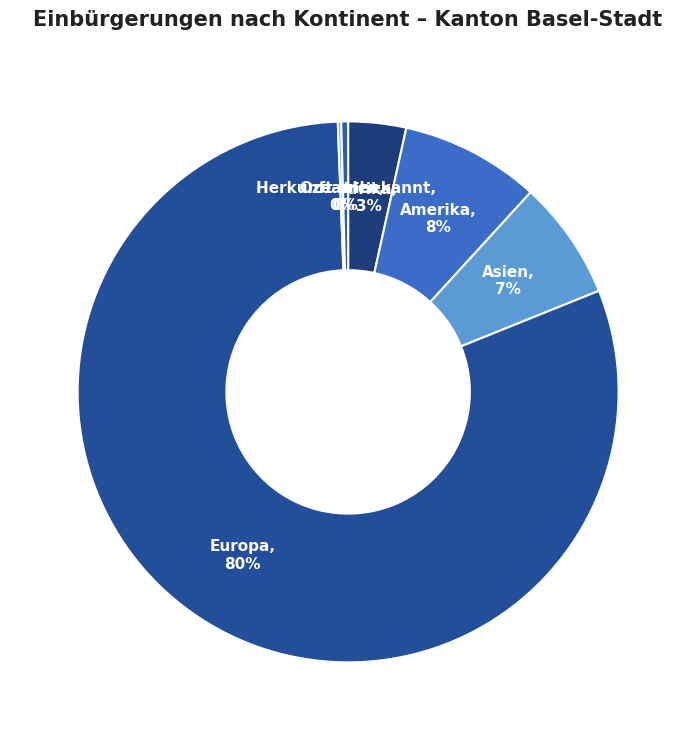

Combined, do Europa and Herkunft unbekannt account for over 50%?

Yes